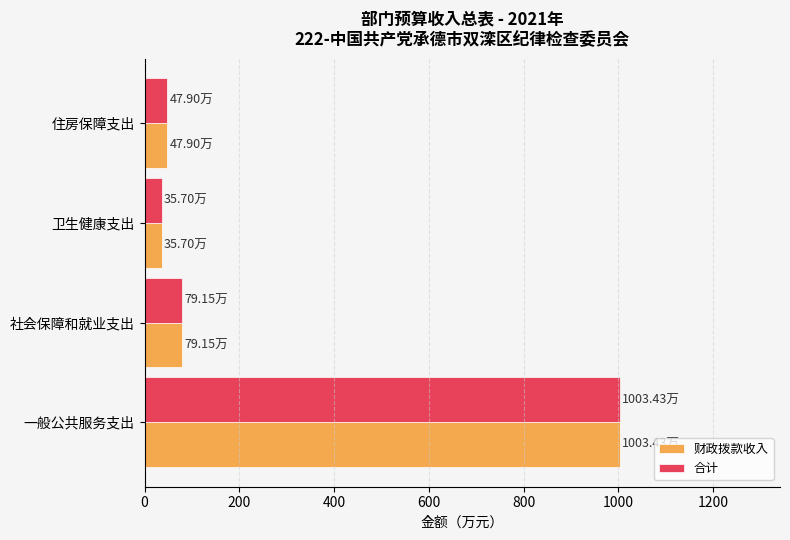

At which category is the sum across all series the highest?

一般公共服务支出